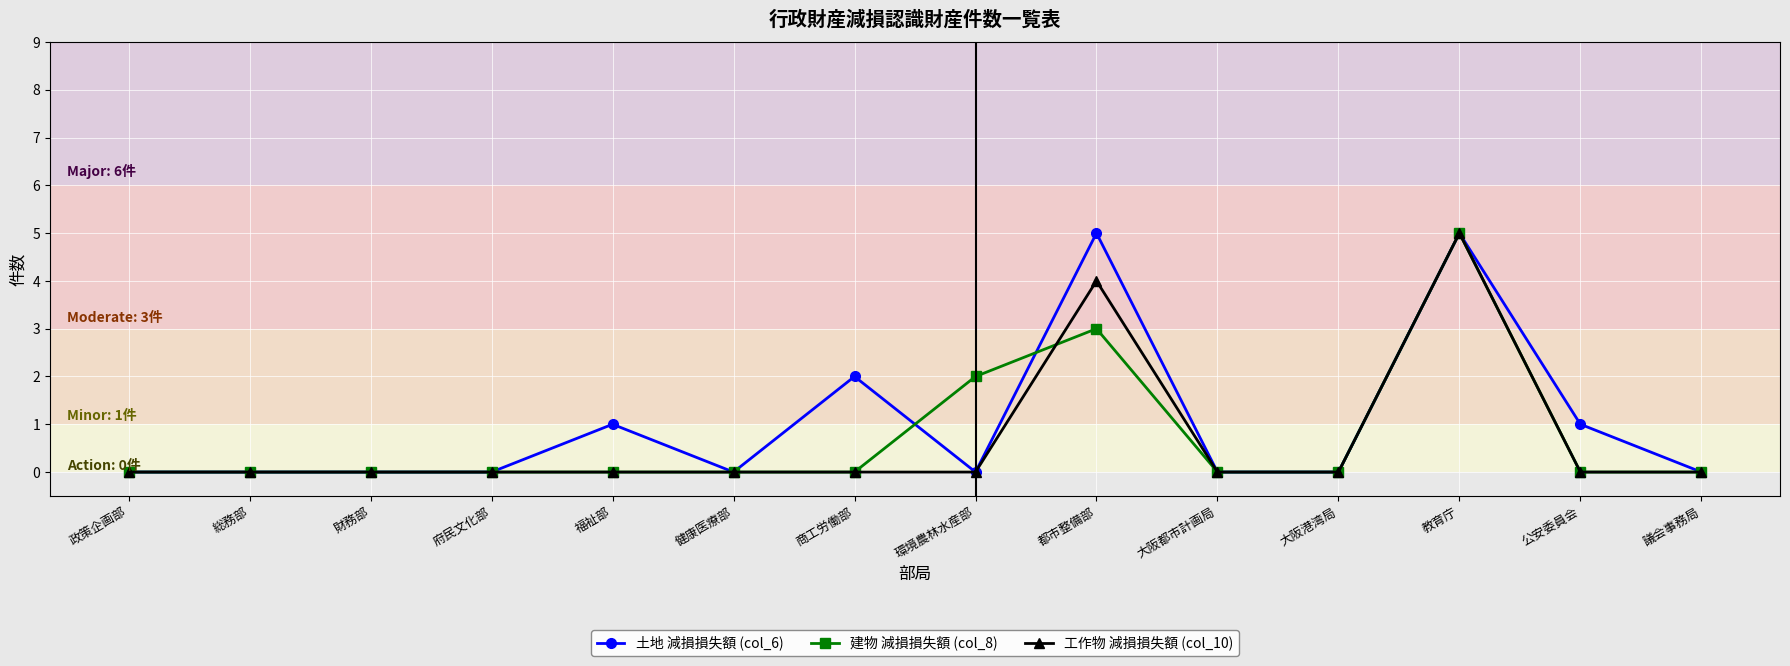

How many distinct data groups are displayed?

3